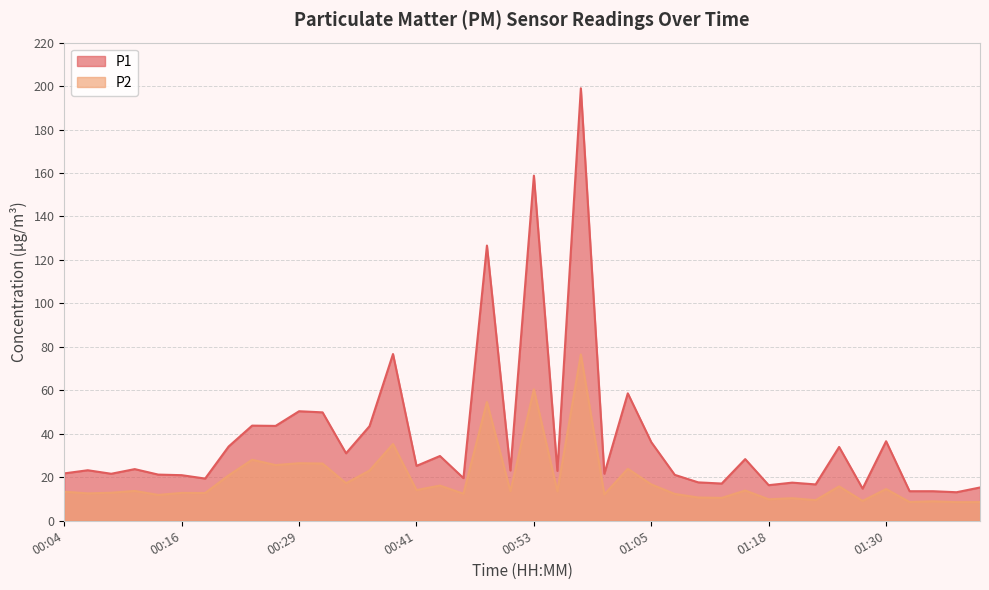

Count the number of data series in this chart.

2